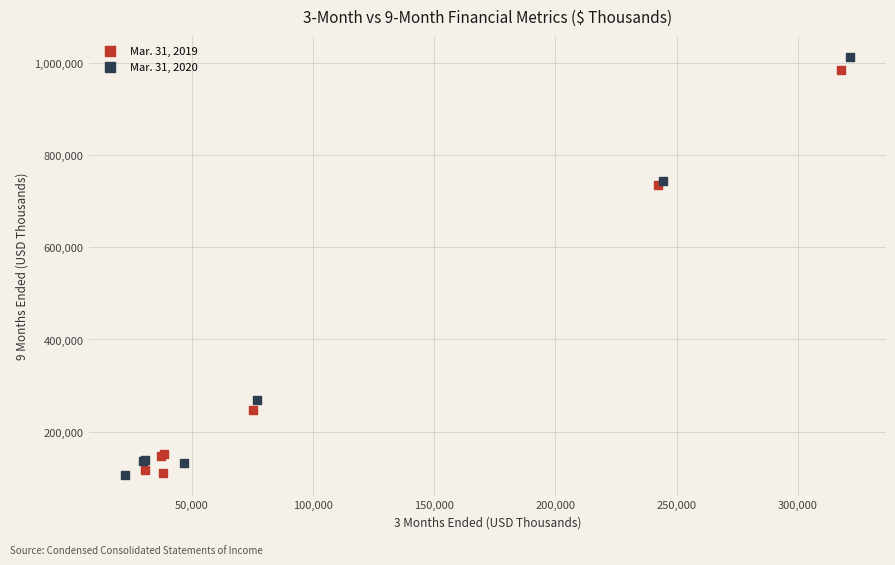

Which series has the widest spread of Y values?

Mar. 31, 2020